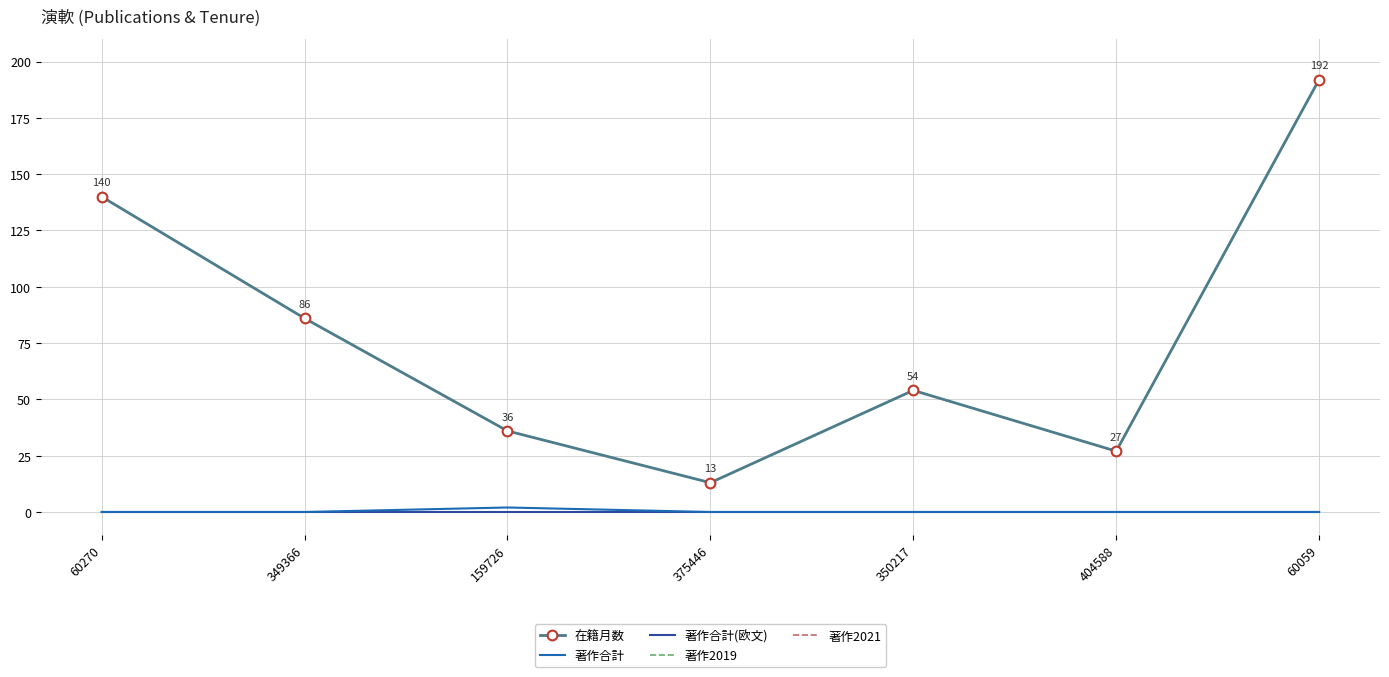

The 在籍月数 series shows 9 at 404588. True or false?

False